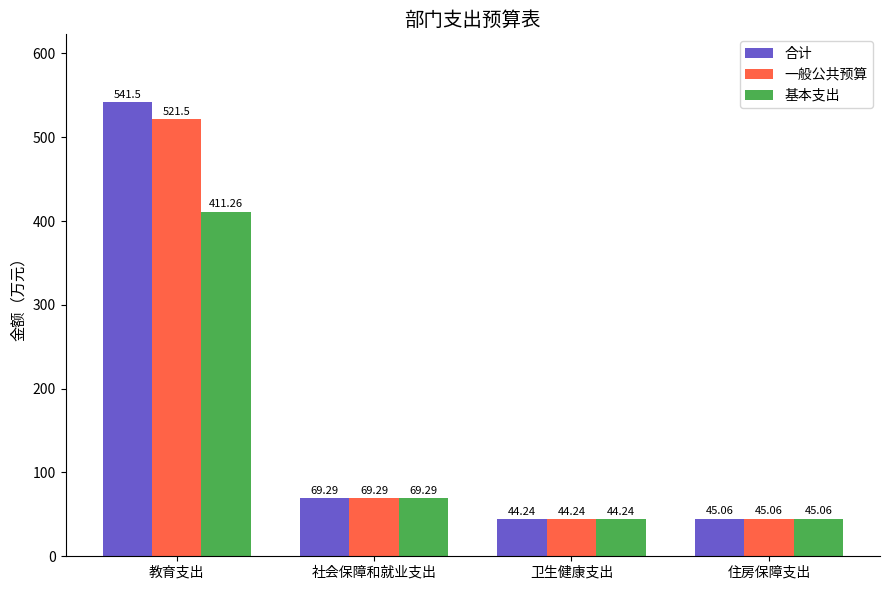

Which series has the largest total across all categories?

合计